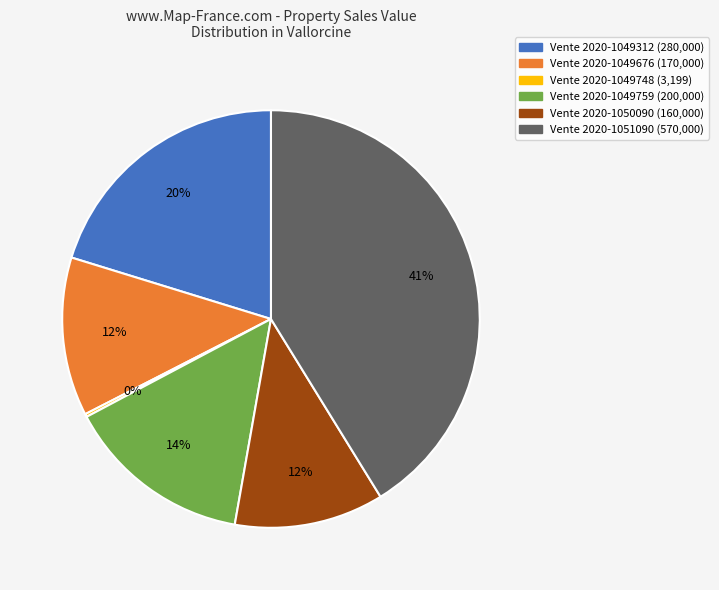

What is the largest slice in the pie chart?

Vente 2020-1051090